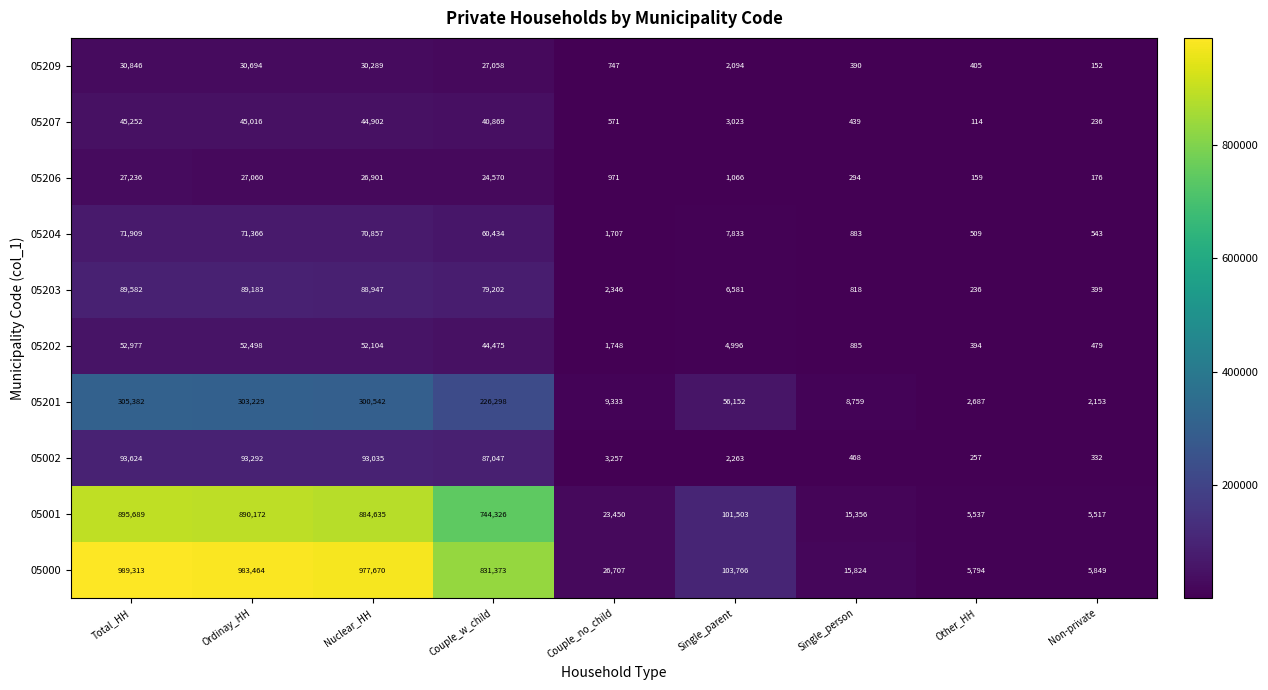

What is the difference between the highest and lowest values at Other_HH?

5680